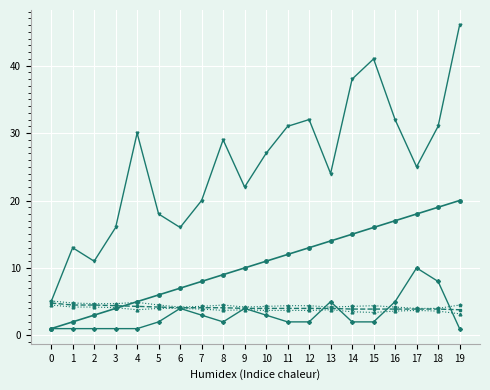

At which category is the sum across all series the highest?

19